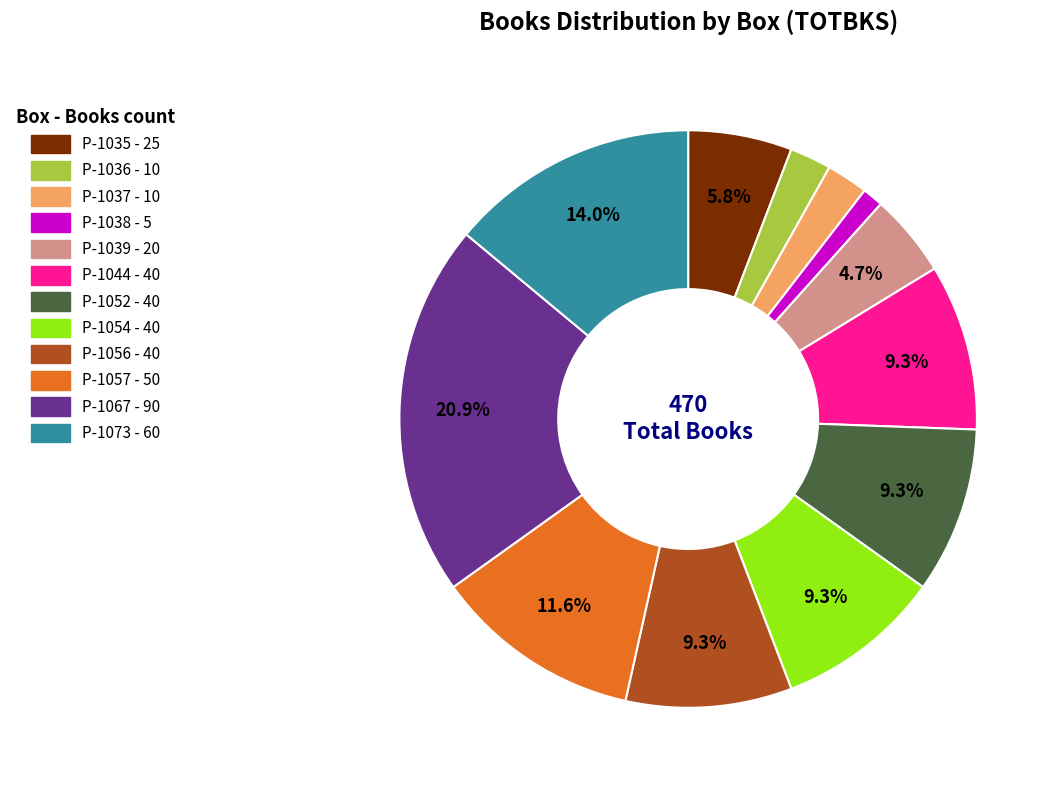

How many segments does this pie chart have?

12